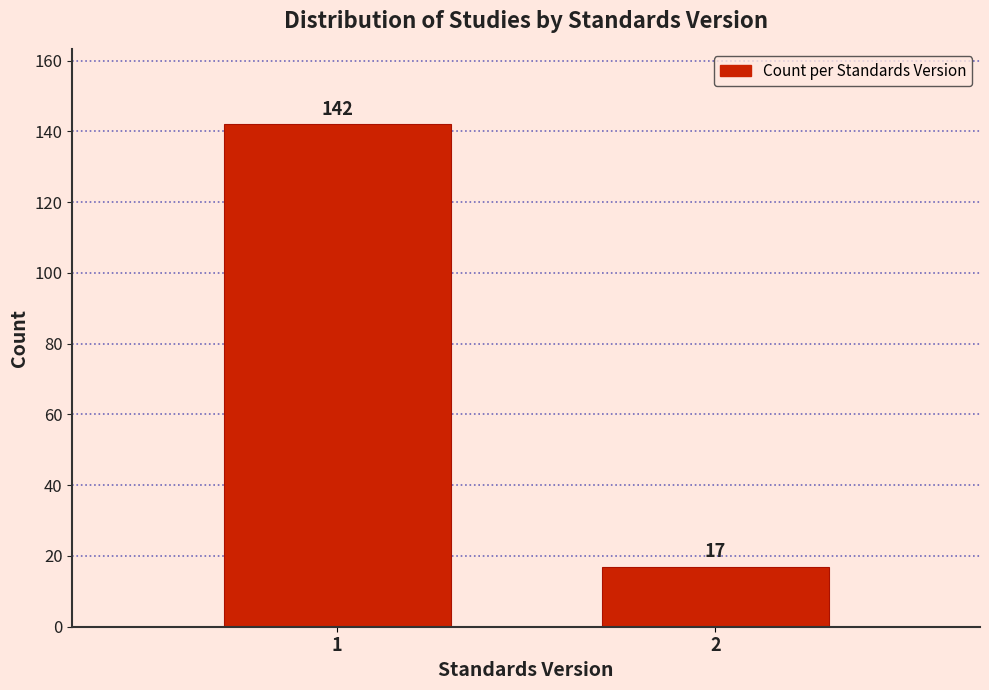

Reading left to right, list all the values displayed in this chart.

142	17